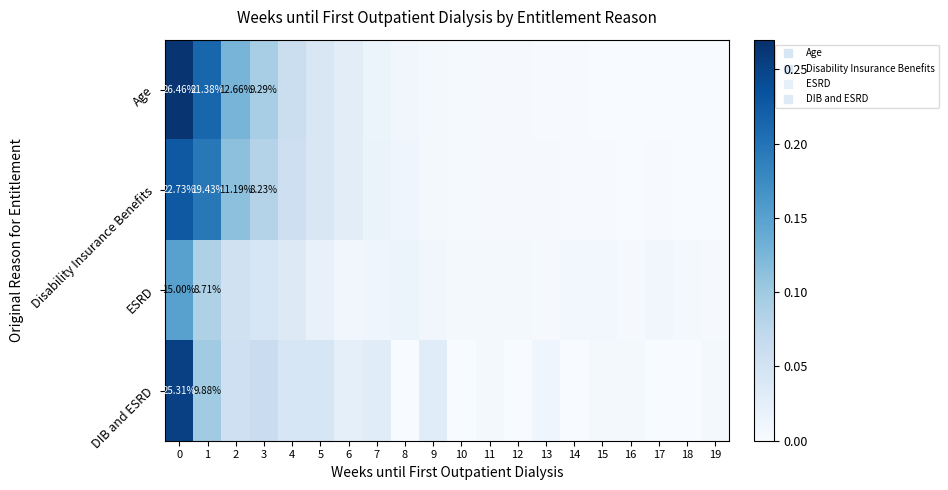

What is the highest value of the DIB and ESRD series?

0.3